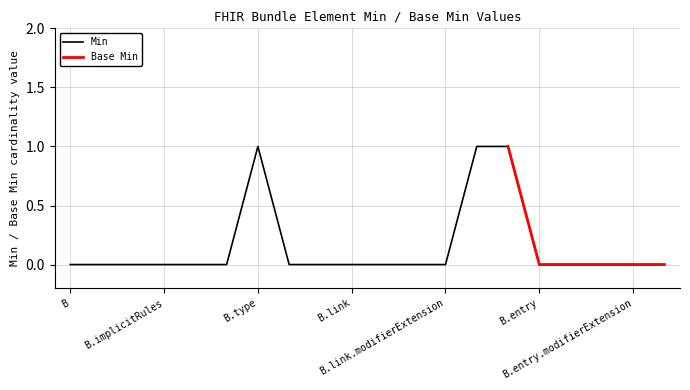

Which series has the largest total across all categories?

Min